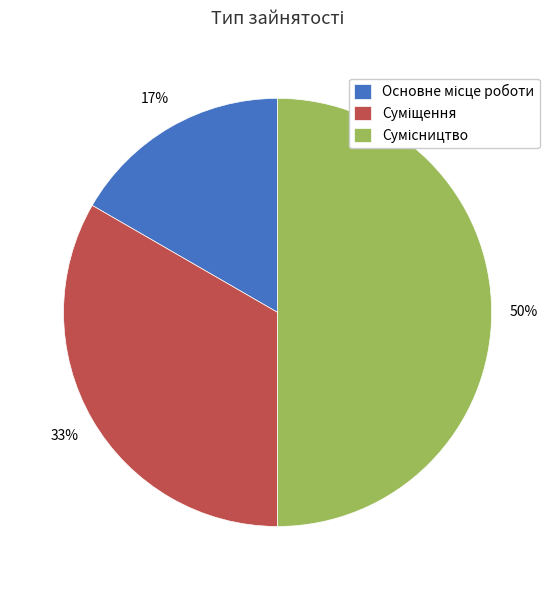

To the nearest percent, what is the average slice percentage?

33%